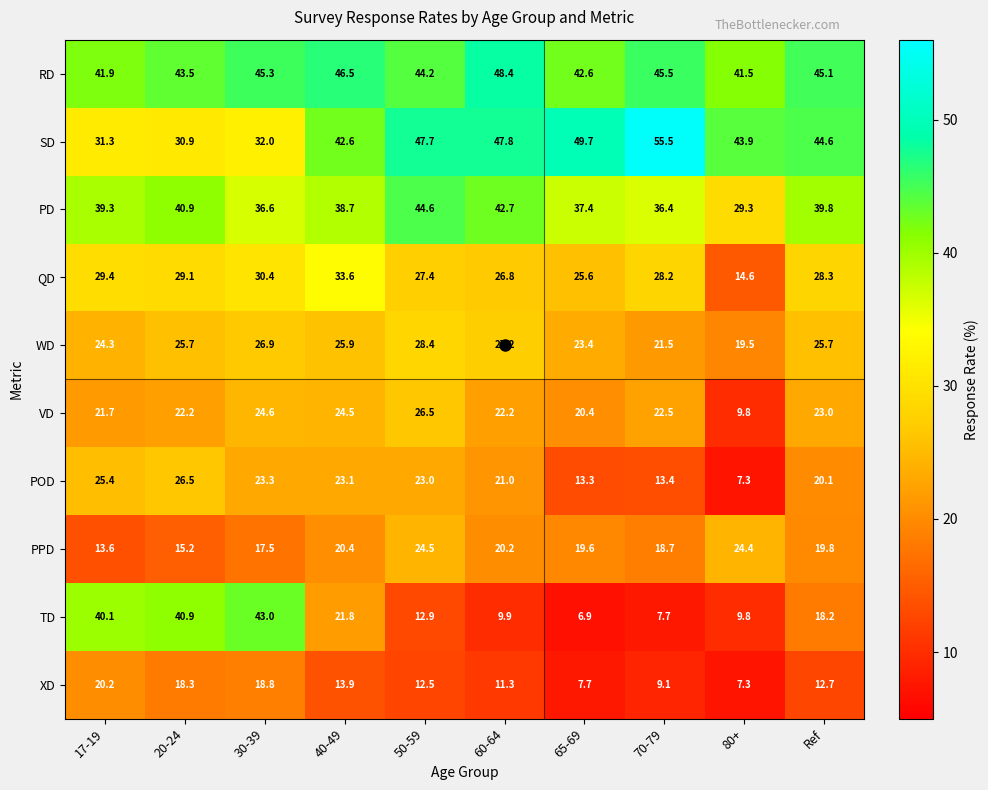

What is the average value of the PD series?

38.6